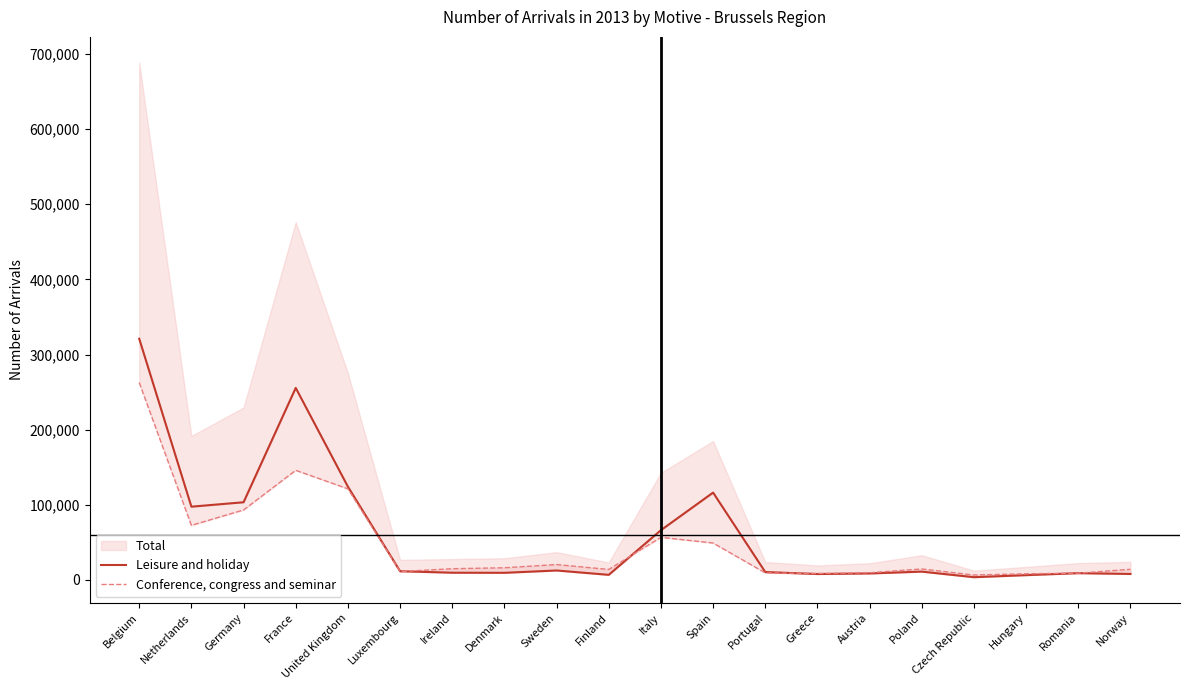

The Leisure and holiday series shows 5016 at Ireland. True or false?

False